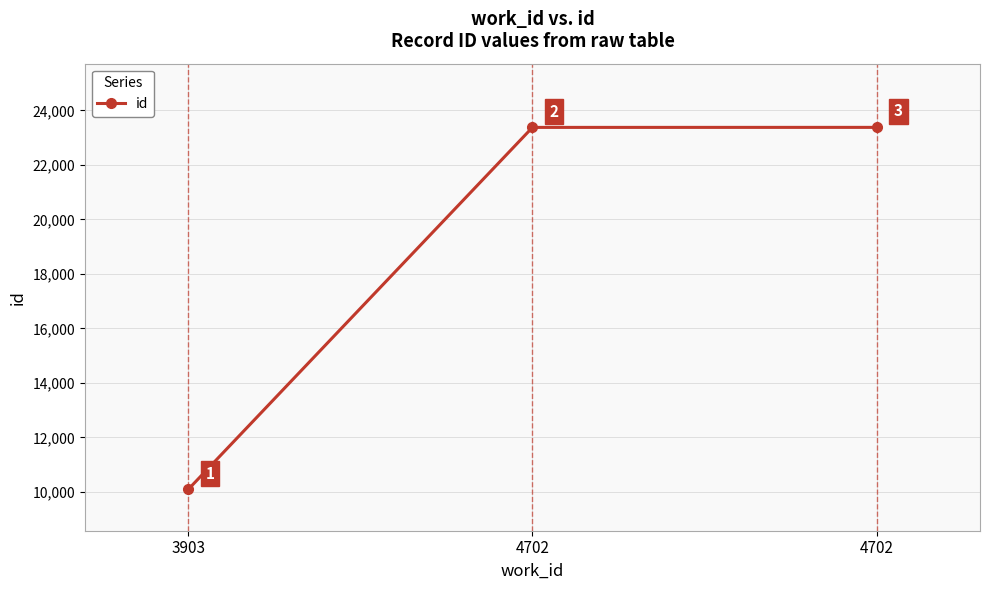

Reading right to left, list all the values displayed in this chart.

4702=23378	4702=23377	3903=10091